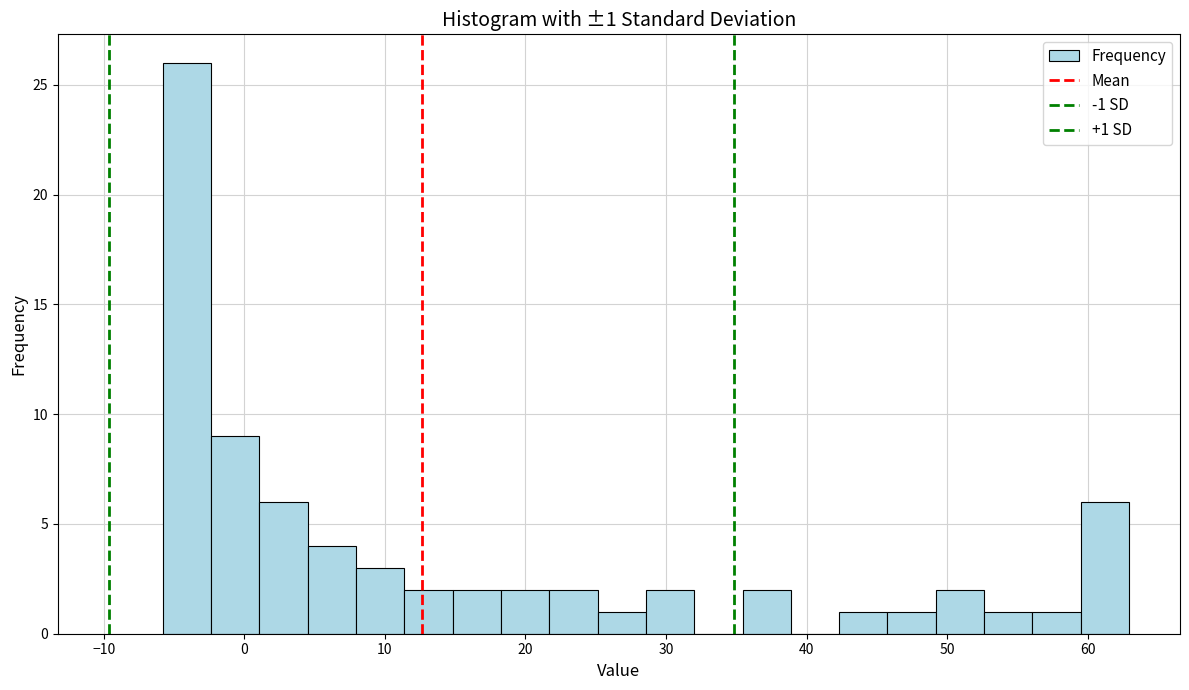

Read against the x-axis, roughly where is the centre of the tallest bar?

-4